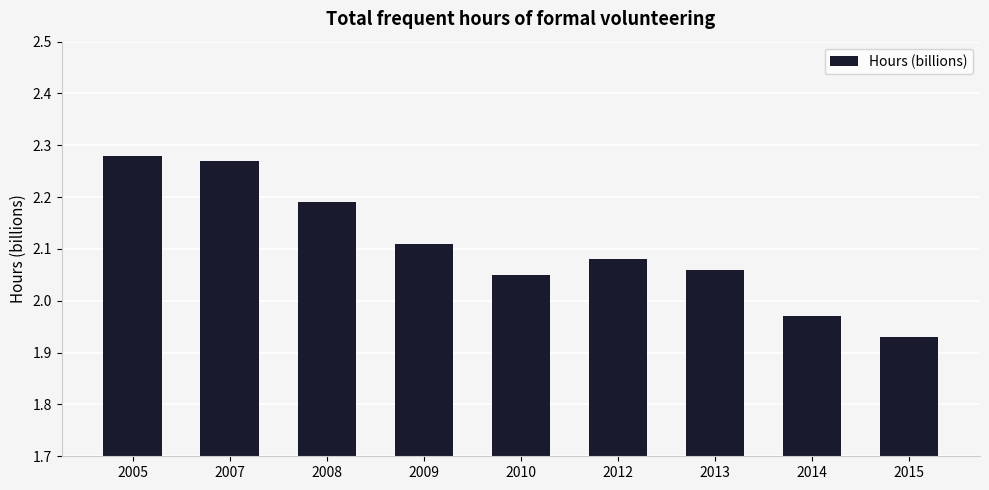

Where does the data first go above 2?

2005